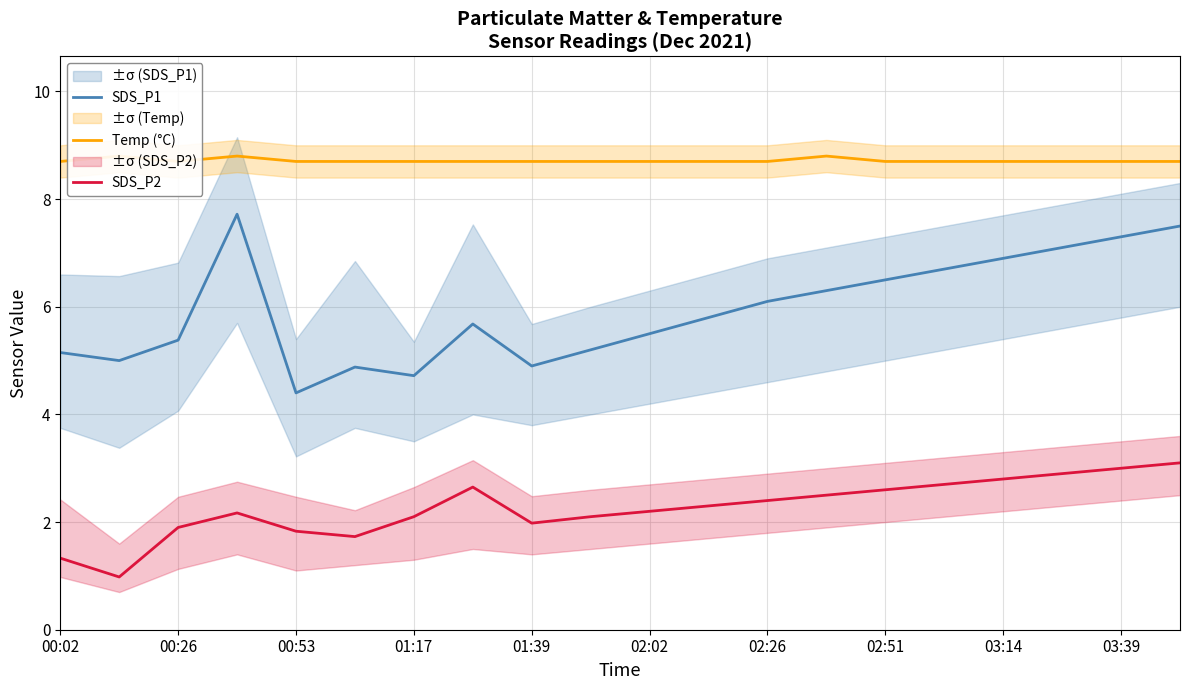

True or false: SDS_P1 has more than 1 interior local peaks.

True